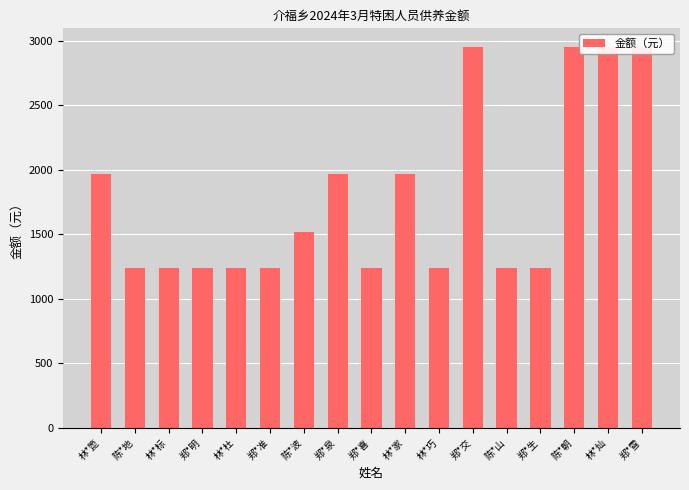

What is the maximum value shown in the chart?

2947